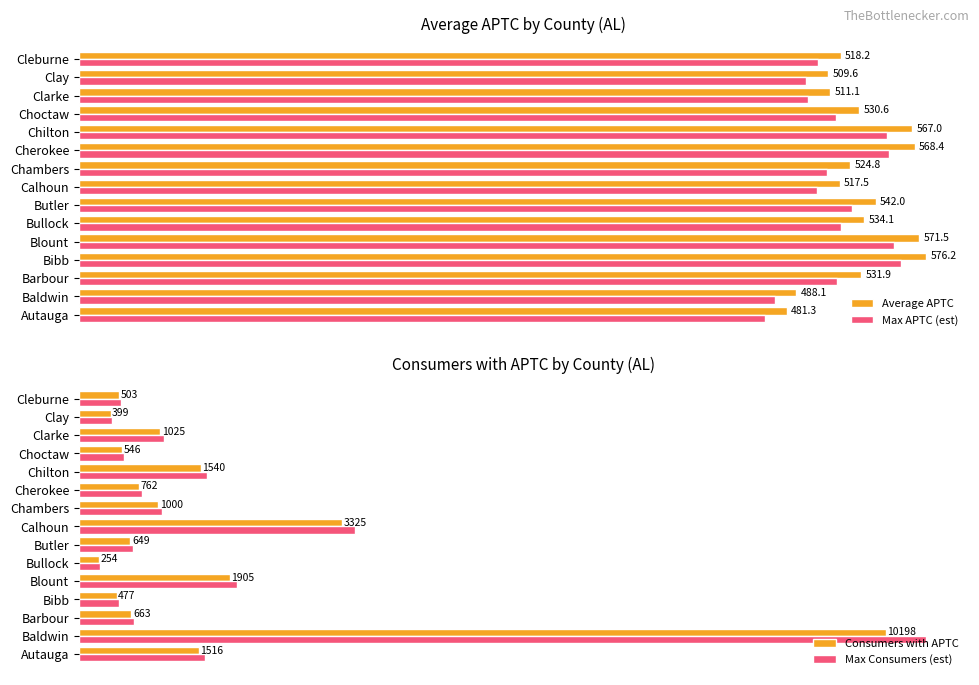

Which series has the largest total across all categories?

Max Consumers (est)